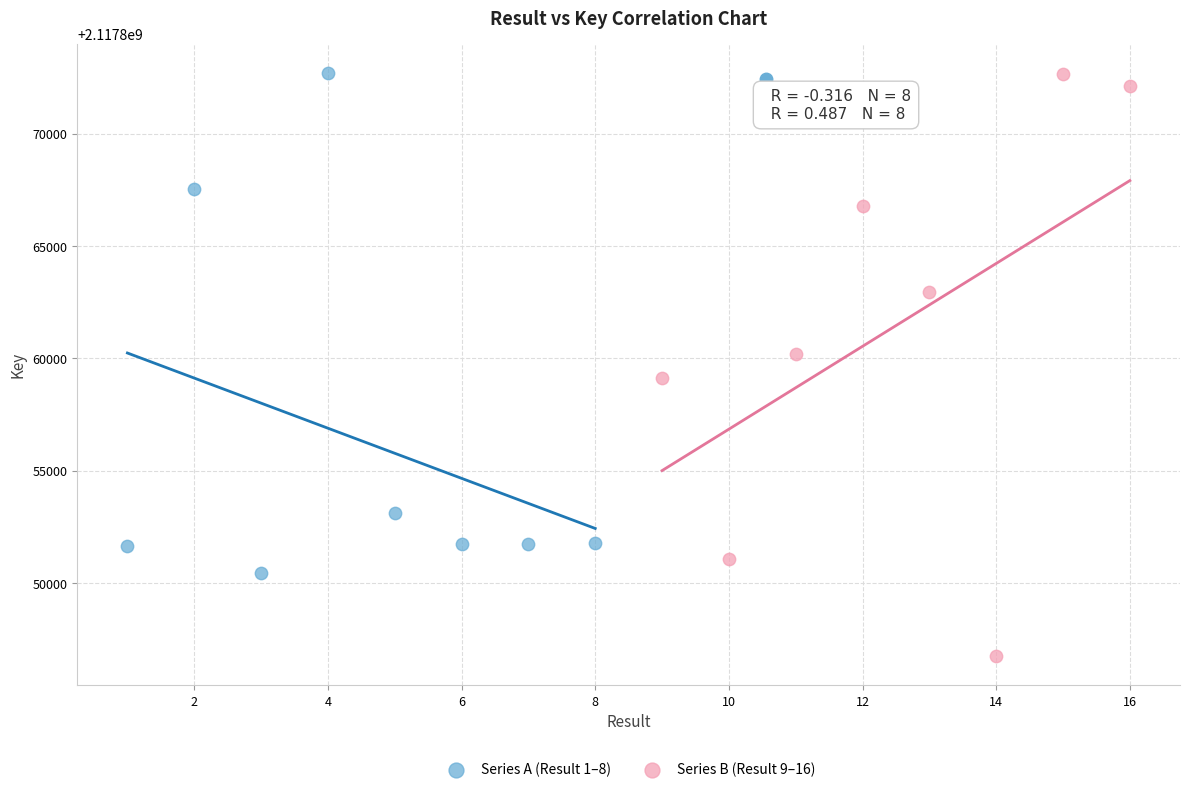

What are all the series names shown in the legend?

Series A (Result 1–8), Series B (Result 9–16)